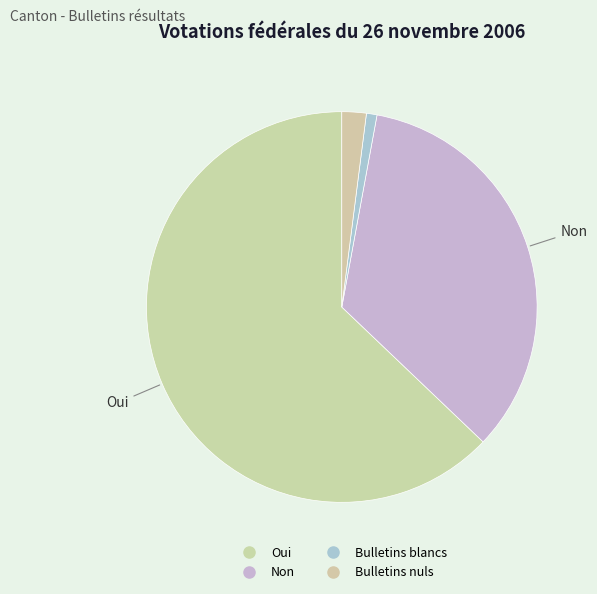

Count the number of slices in the pie.

4